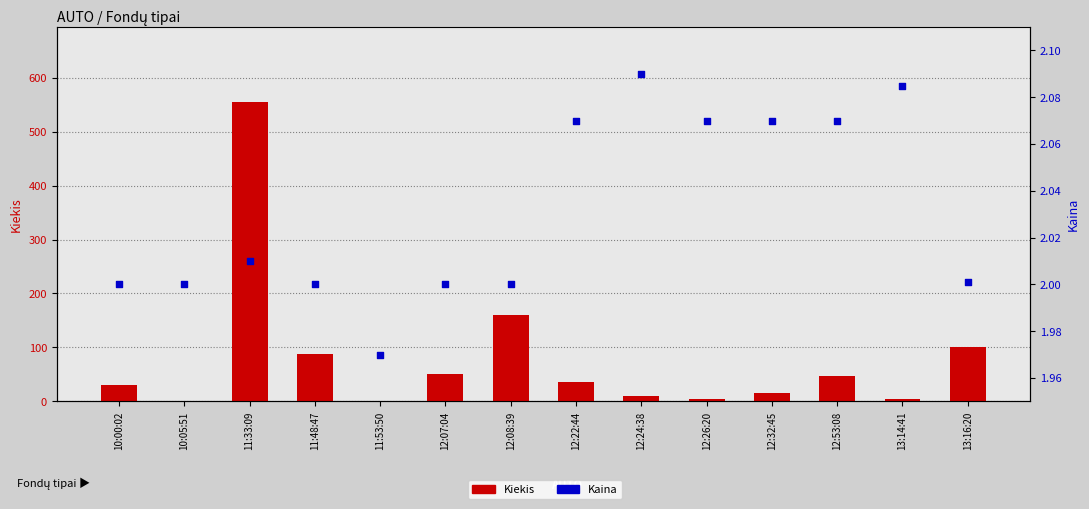

Which series has the largest Y range (max minus min)?

Kiekis